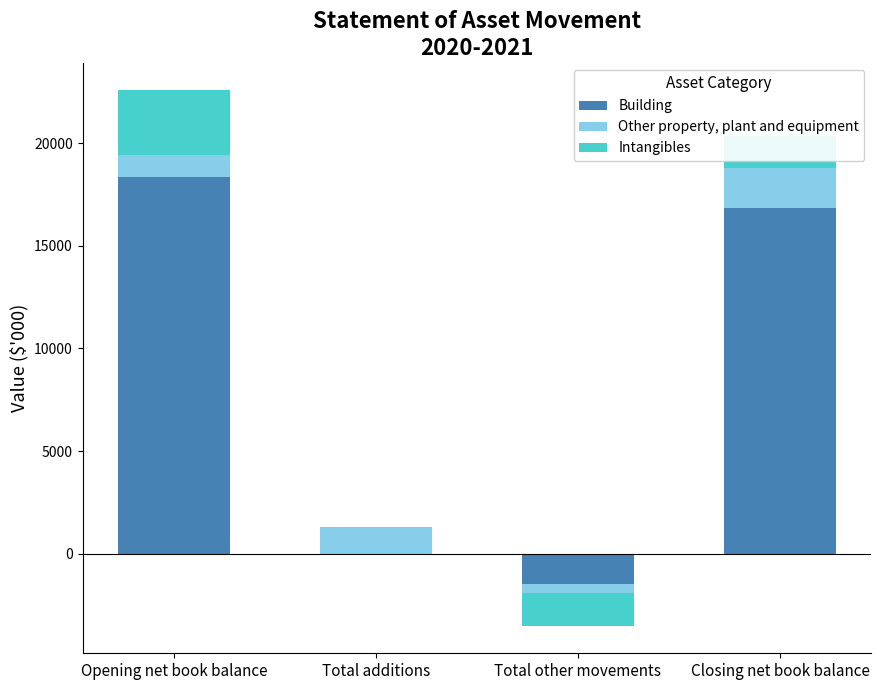

Rank the series by their maximum value, from highest to lowest.

Building, Intangibles, Other property, plant and equipment